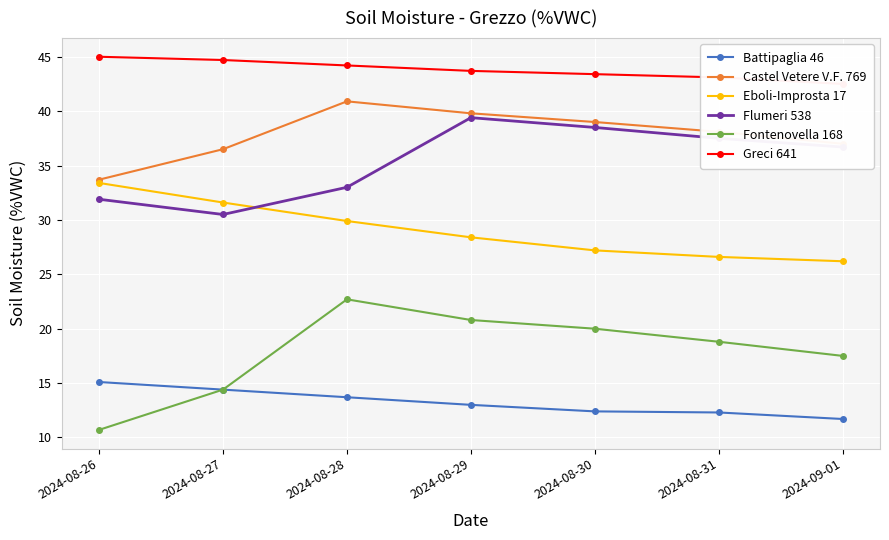

Is the value of Fontenovella 168 at 2024-08-27 greater than the value of Battipaglia 46 at 2024-09-01?

Yes